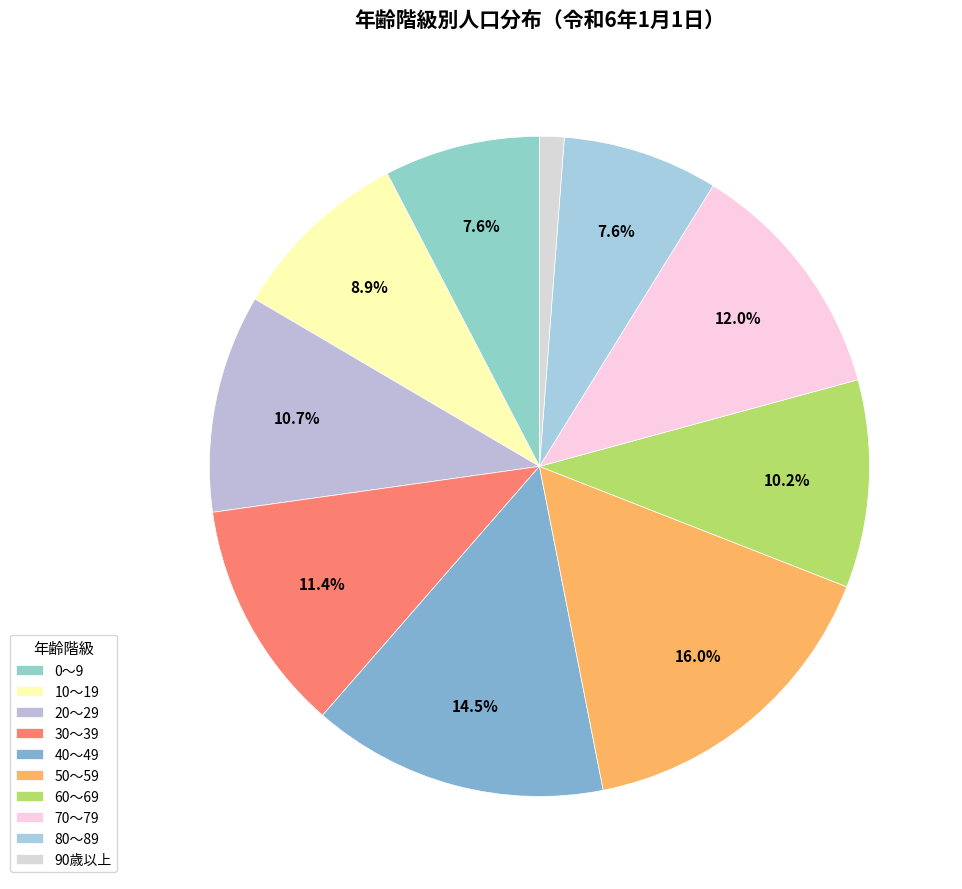

How many slices are in this pie chart?

10